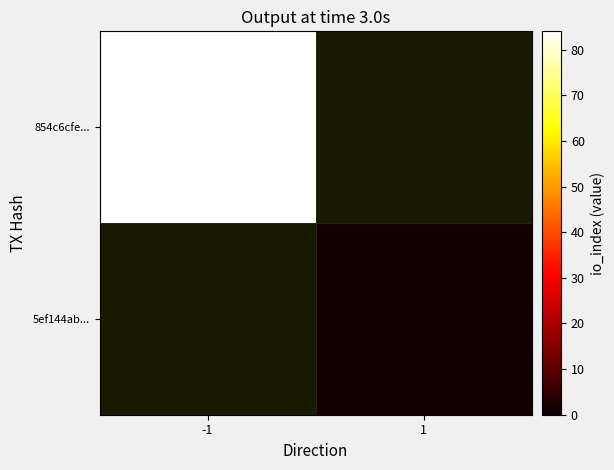

The 5ef144ab... series shows 1.0 at 1. True or false?

True